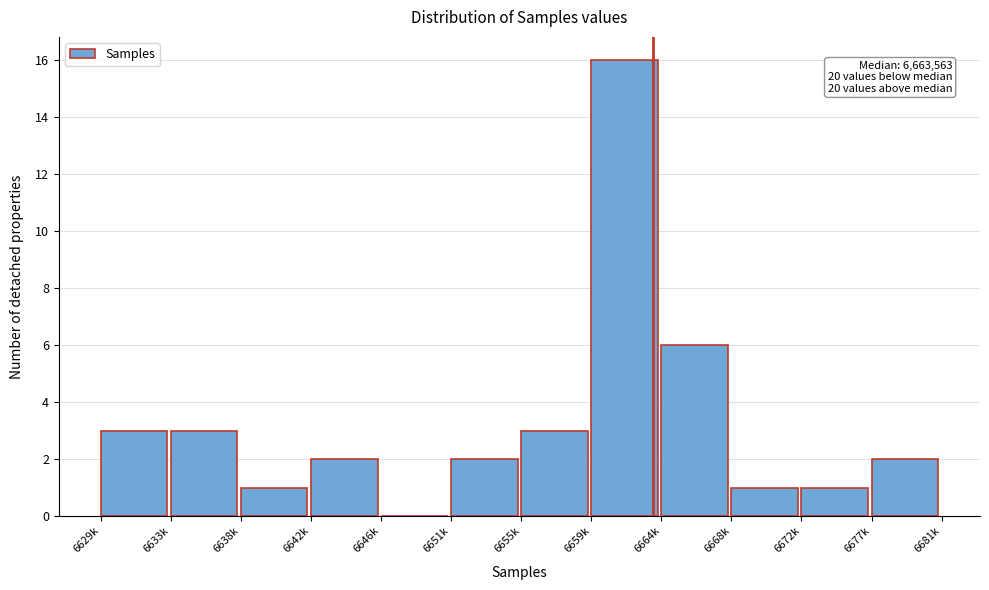

Reading right to left, what are all the values shown in this chart?

6677k=2	6672k=1	6668k=1	6664k=6	6659k=16	6655k=3	6651k=2	6646k=0	6642k=2	6638k=1	6633k=3	6629k=3